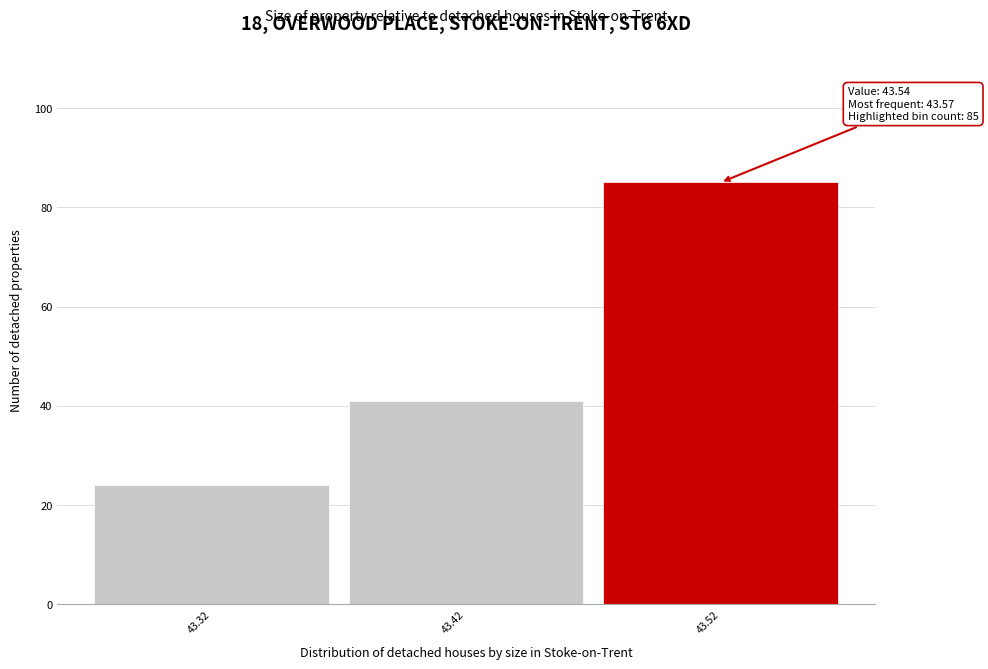

Reading right to left, list all the values displayed in this chart.

85	41	24